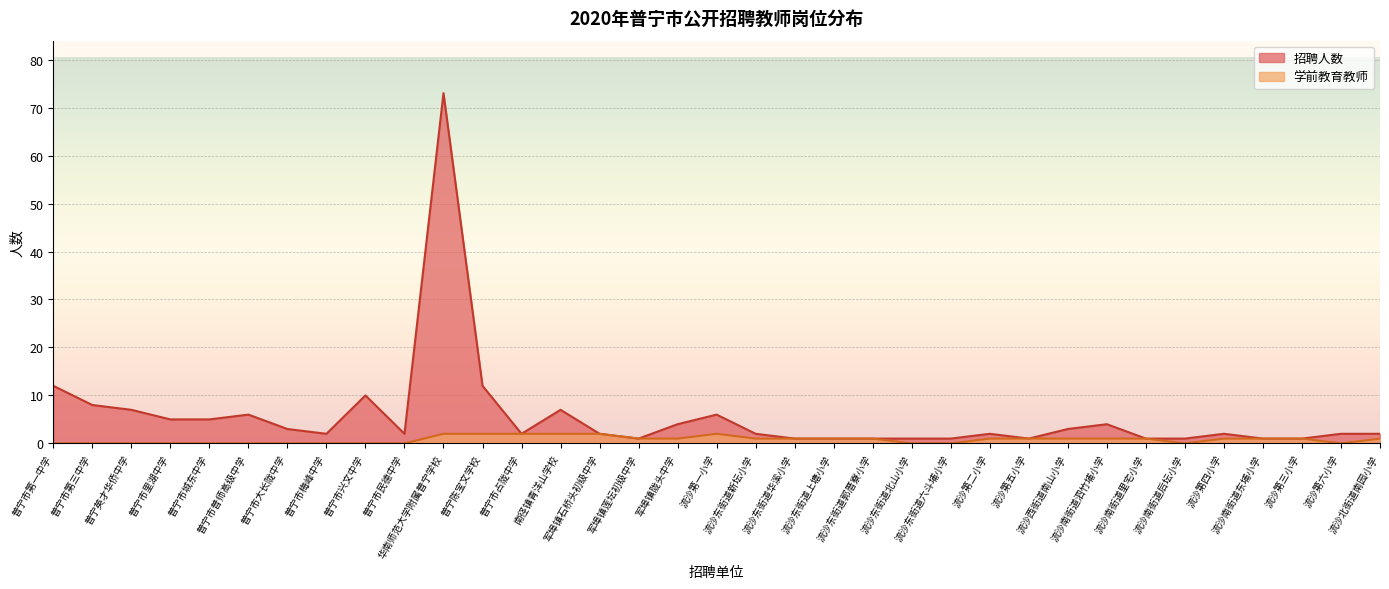

How many lines are shown in the chart?

2